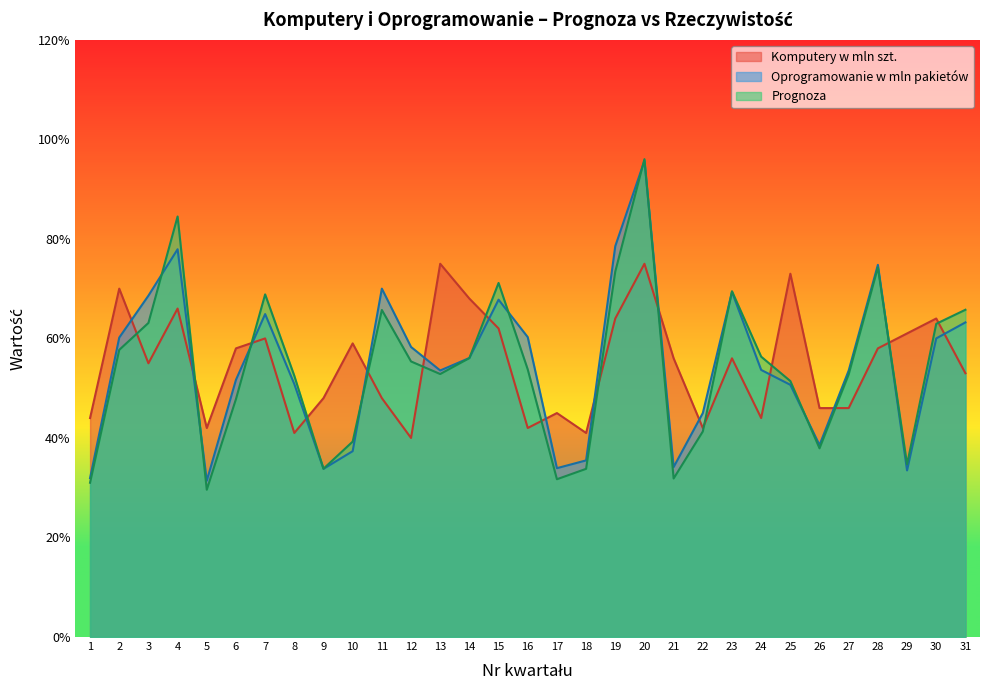

Reading left to right, extract all data points from this chart.

Prognoza: 0.3	0.6	0.6	0.8	0.3	0.5	0.7	0.5	0.3	0.4	0.7	0.6	0.5	0.6	0.7	0.5	0.3	0.3	0.7	1.0	0.3	0.4	0.7	0.6	0.5	0.4	0.5	0.7	0.3	0.6	0.7
Komputery w mln szt.: 0.4	0.7	0.6	0.7	0.4	0.6	0.6	0.4	0.5	0.6	0.5	0.4	0.8	0.7	0.6	0.4	0.5	0.4	0.6	0.8	0.6	0.4	0.6	0.4	0.7	0.5	0.5	0.6	0.6	0.6	0.5
Oprogramowanie w mln pakietów: 0.3	0.6	0.7	0.8	0.3	0.5	0.6	0.5	0.3	0.4	0.7	0.6	0.5	0.6	0.7	0.6	0.3	0.4	0.8	1.0	0.3	0.5	0.7	0.5	0.5	0.4	0.5	0.7	0.3	0.6	0.6